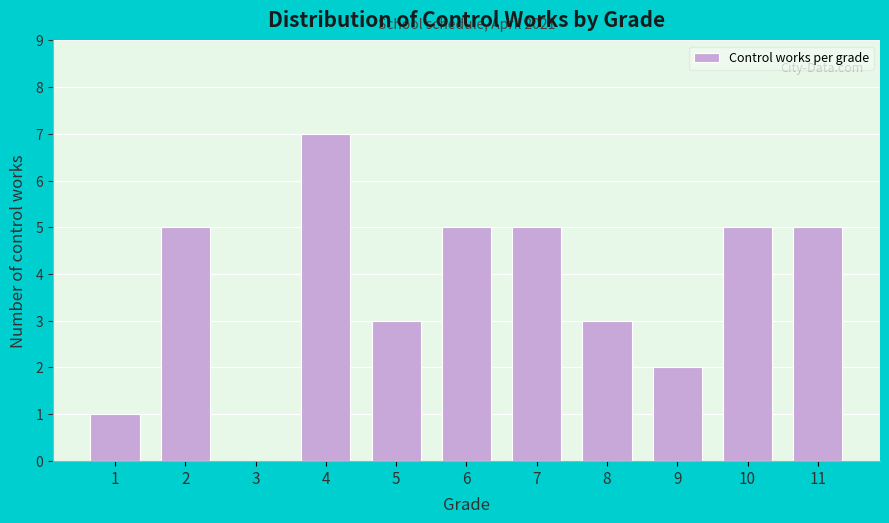

Reading right to left, list all the values displayed in this chart.

11=5	10=5	9=2	8=3	7=5	6=5	5=3	4=7	3=0	2=5	1=1